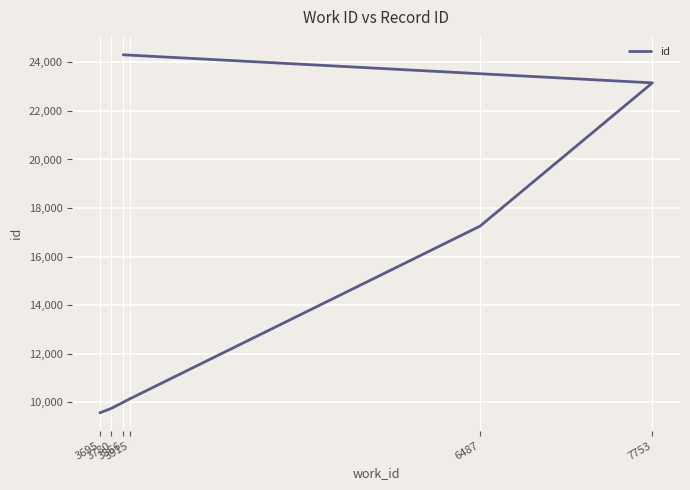

Is it true that the value at 7753 is 23155?

True